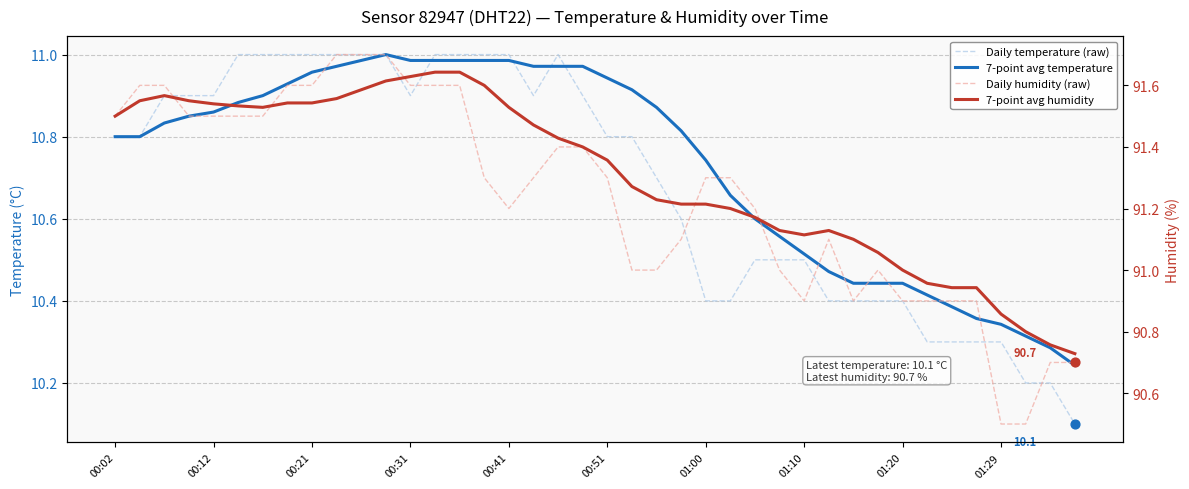

Which series has the largest Y range (max minus min)?

Daily humidity (raw)